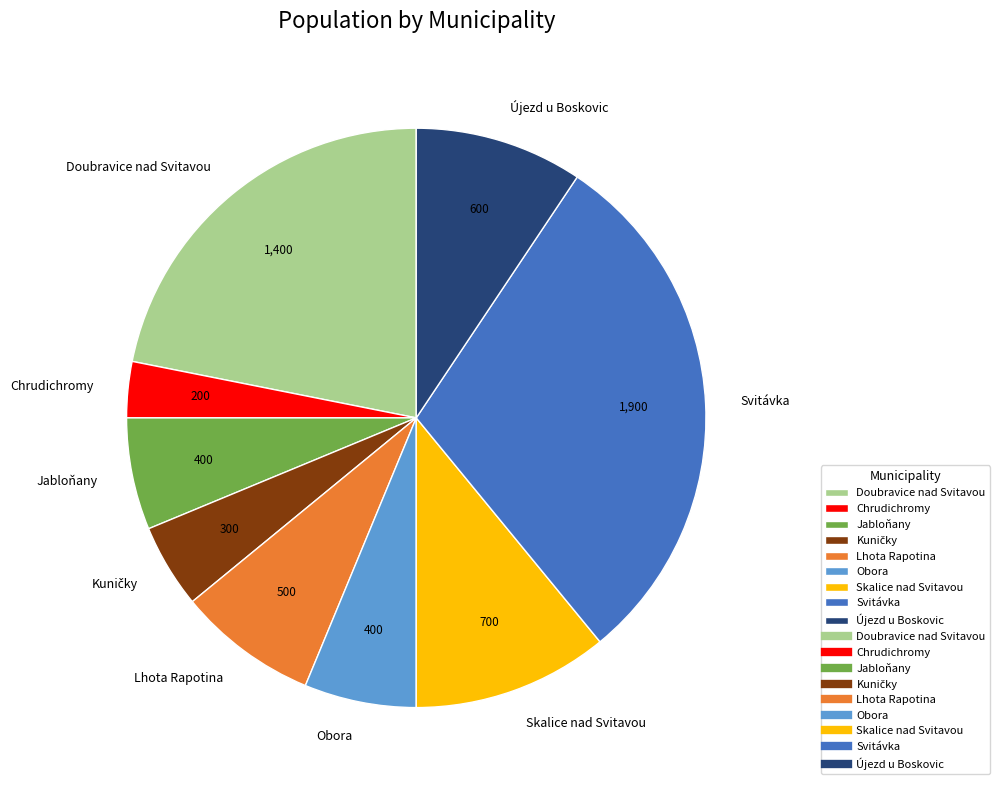

Which has a higher value, Svitávka or Skalice nad Svitavou?

Svitávka